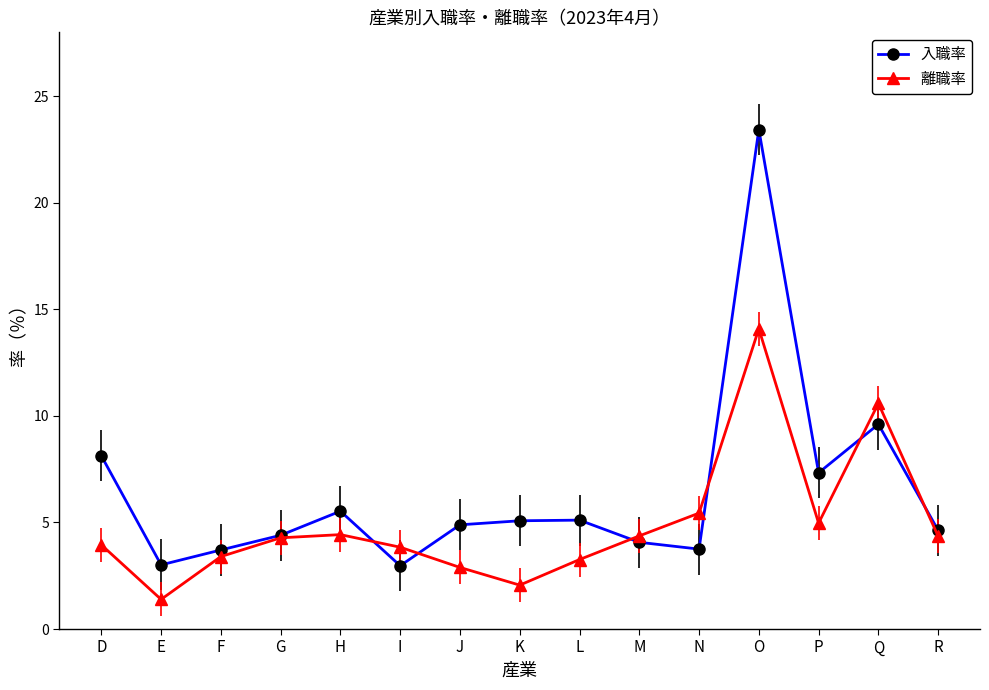

Rank the series by their average value, from highest to lowest.

入職率, 離職率